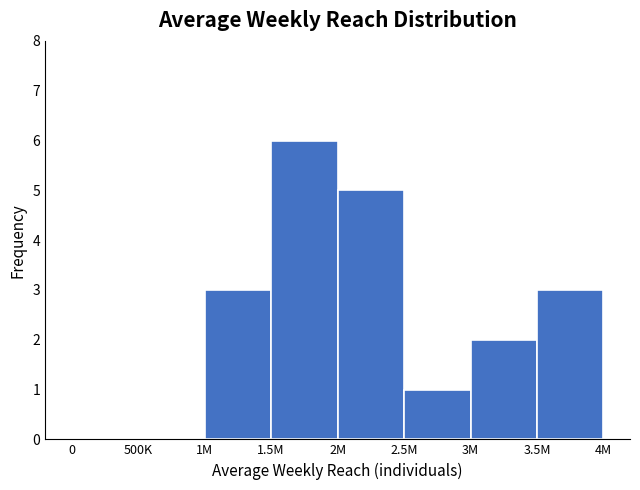

Reading left to right, extract all data points from this chart.

0=0	500K=0	1M=3	1.5M=6	2M=5	2.5M=1	3M=2	3.5M=3